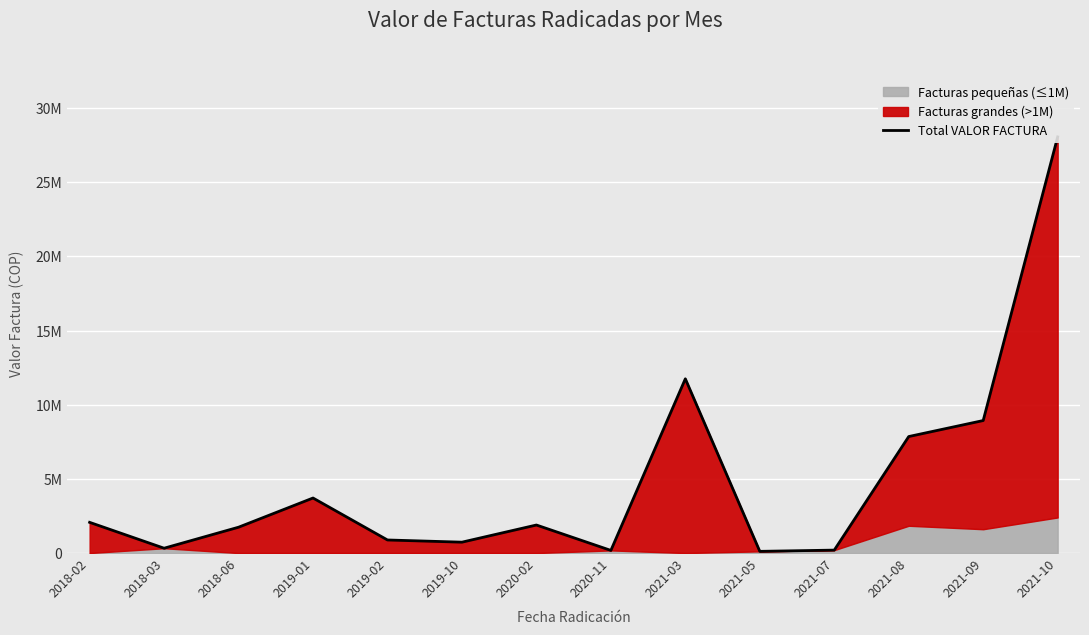

What position from the left is 2019-10?

6